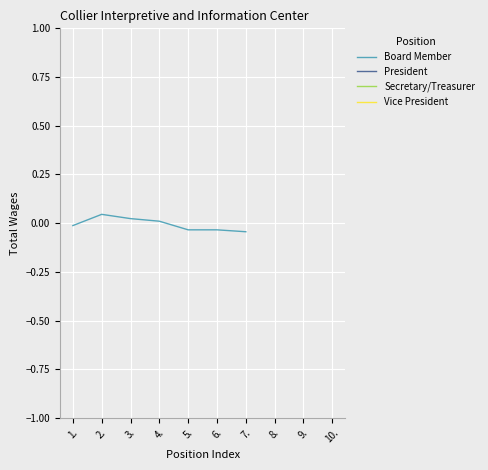

Between 5. and 4., which is larger?

4.